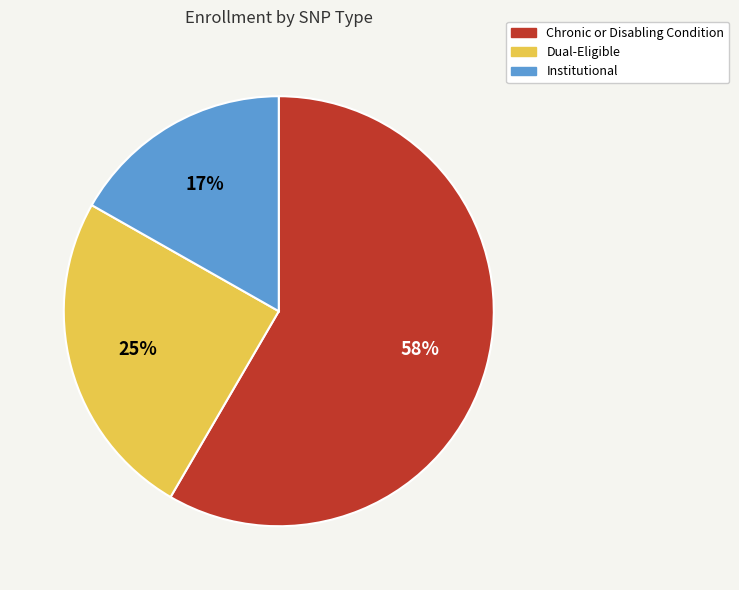

How many segments does this pie chart have?

3